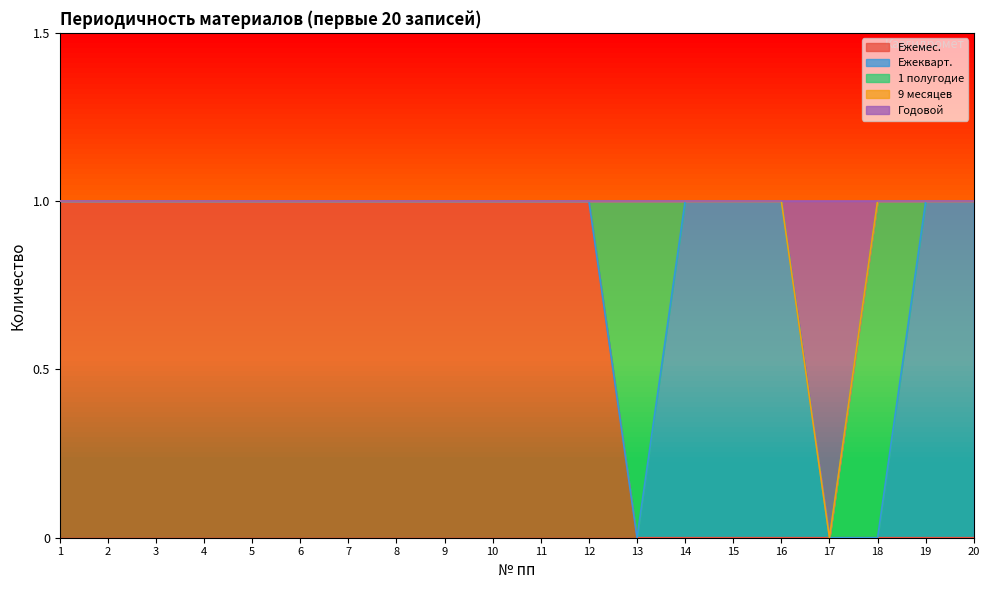

What is the difference between the maximum and second lowest values in the Ежекварт. series?

1